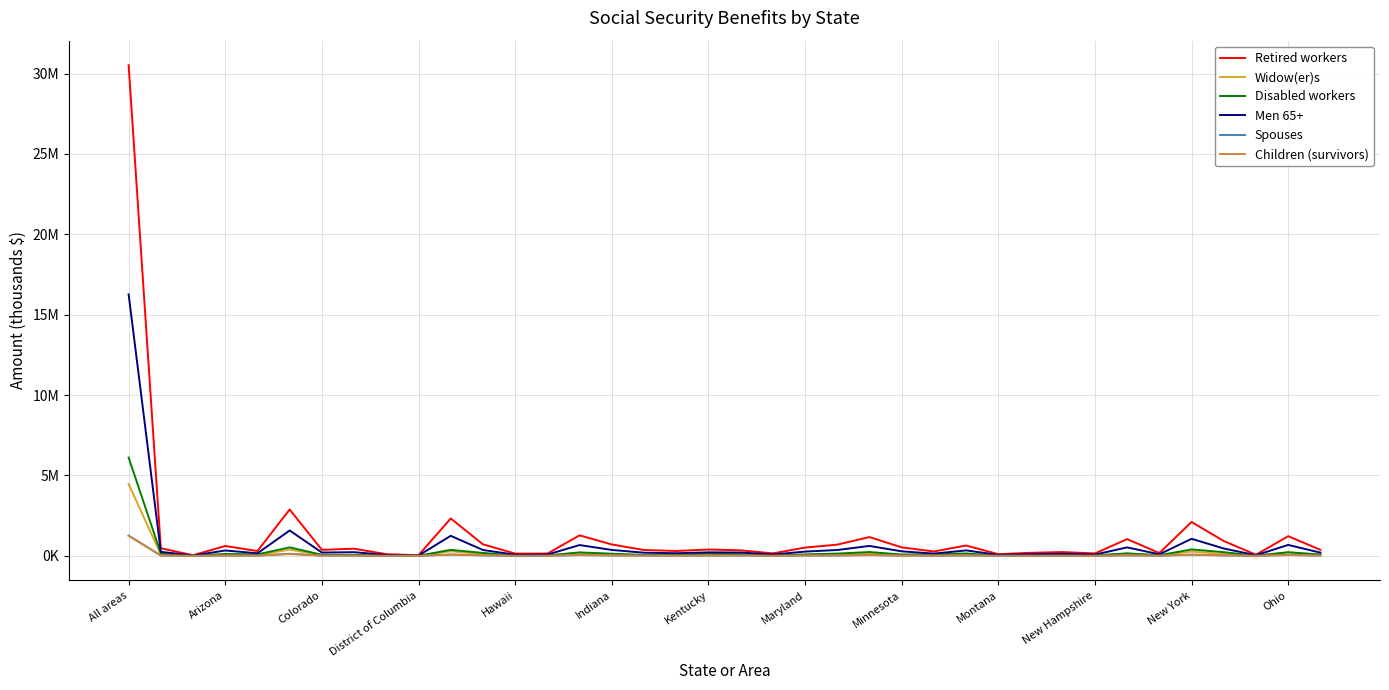

Which category has the lowest value across all series?

District of Columbia